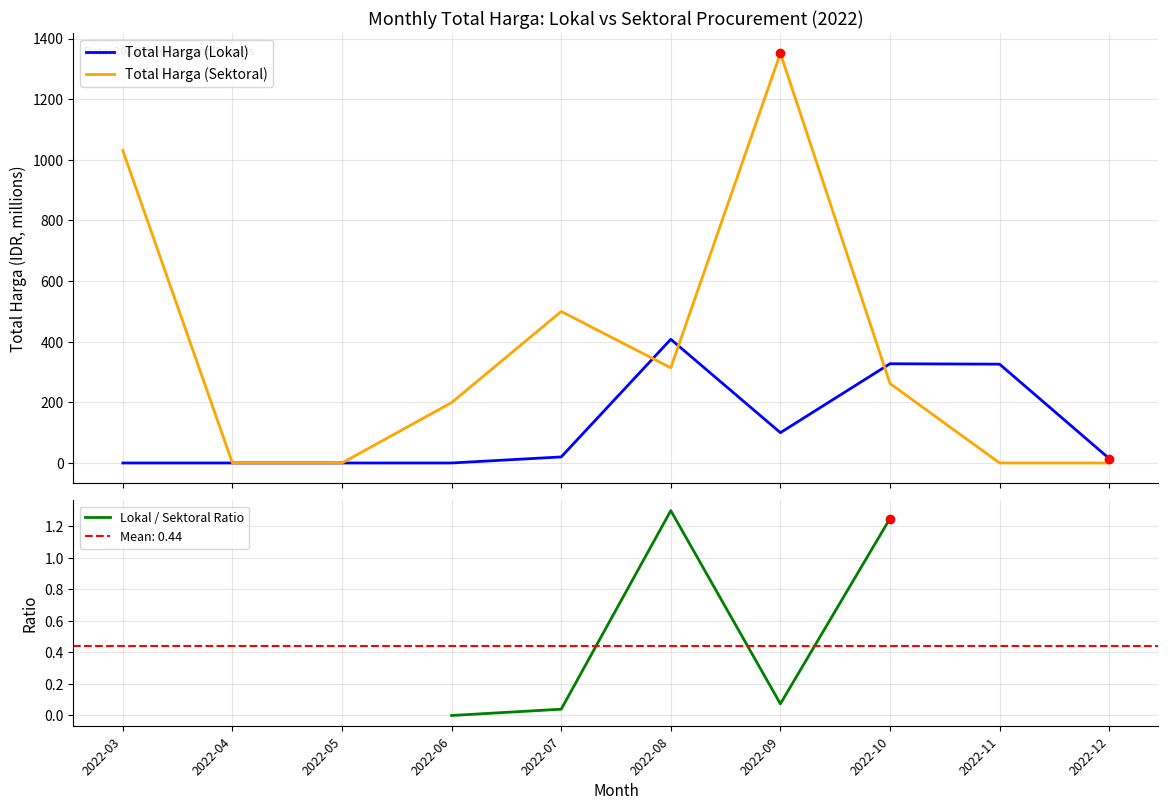

Which series has the largest Y range (max minus min)?

Total Harga (Sektoral)